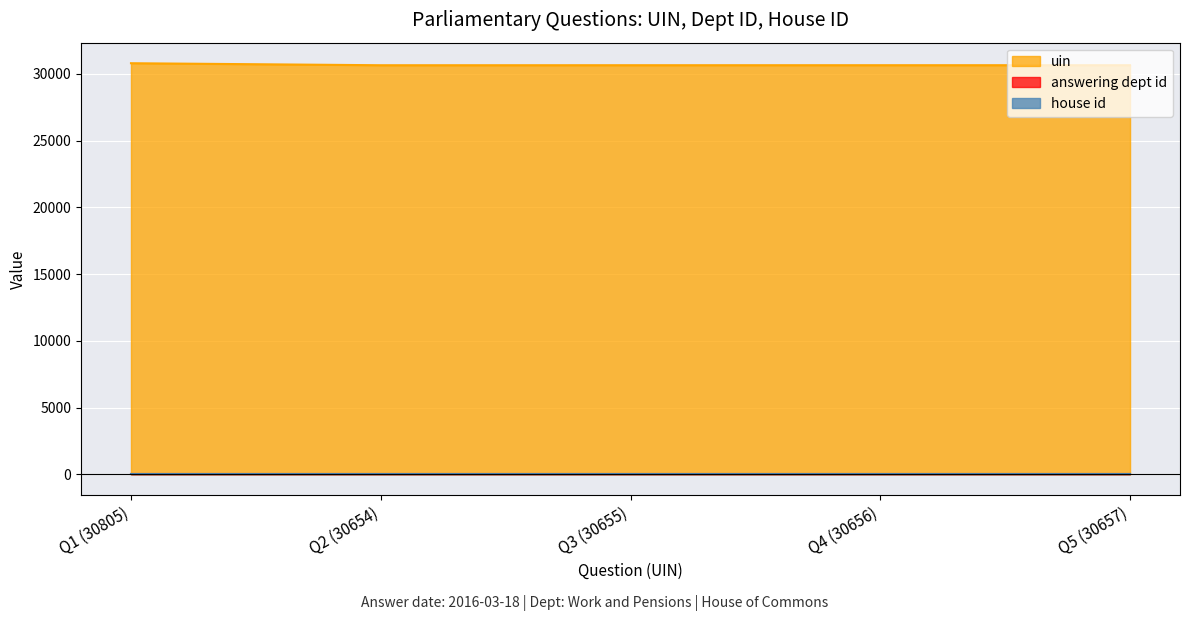

Which series has the largest total across all categories?

uin